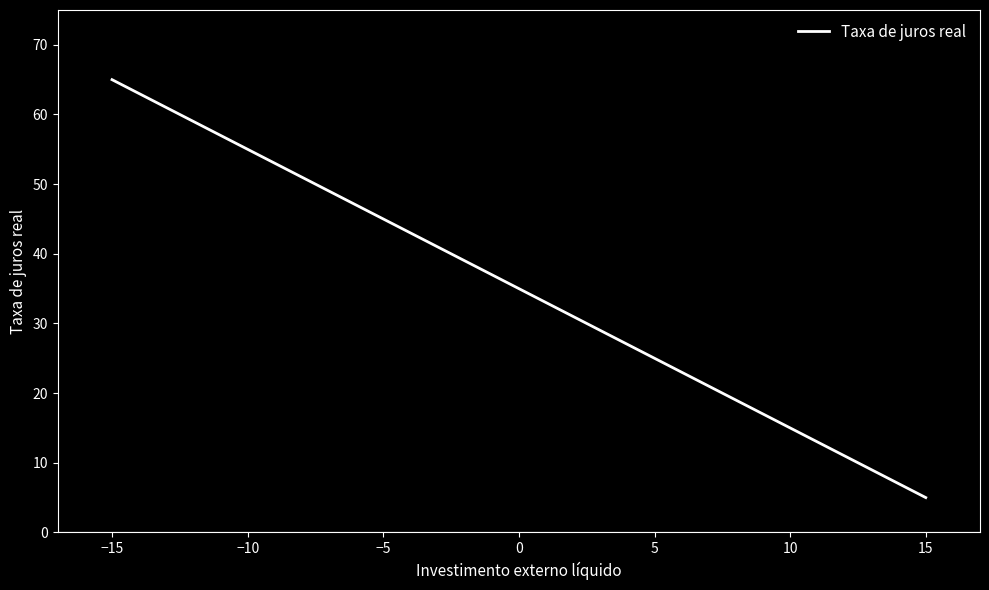

Reading left to right, list all the values displayed in this chart.

−15=65	−10=55	−5=45	0=35	5=25	10=15	15=5